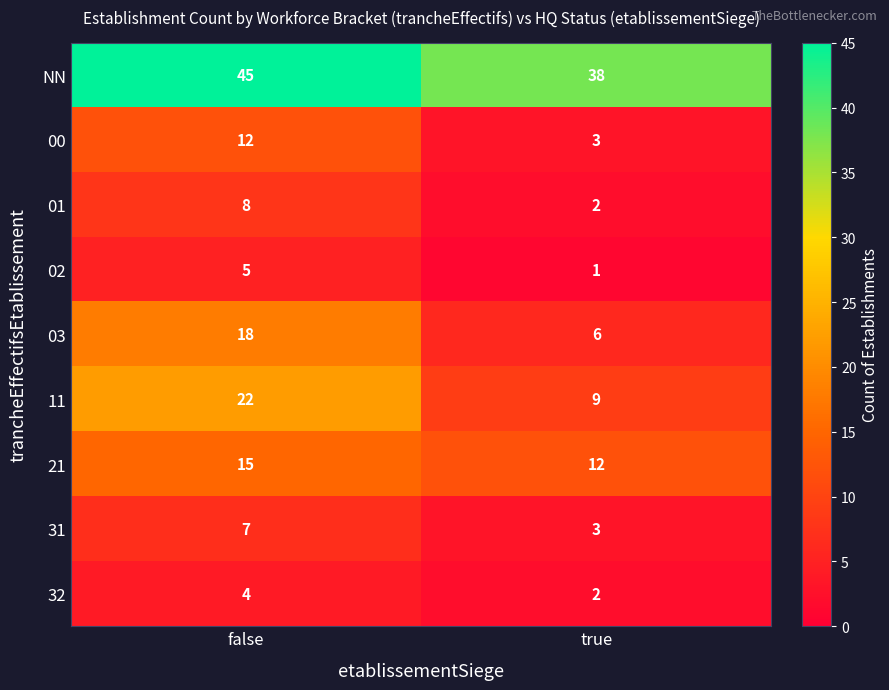

Which series changed the most between false and true?

11